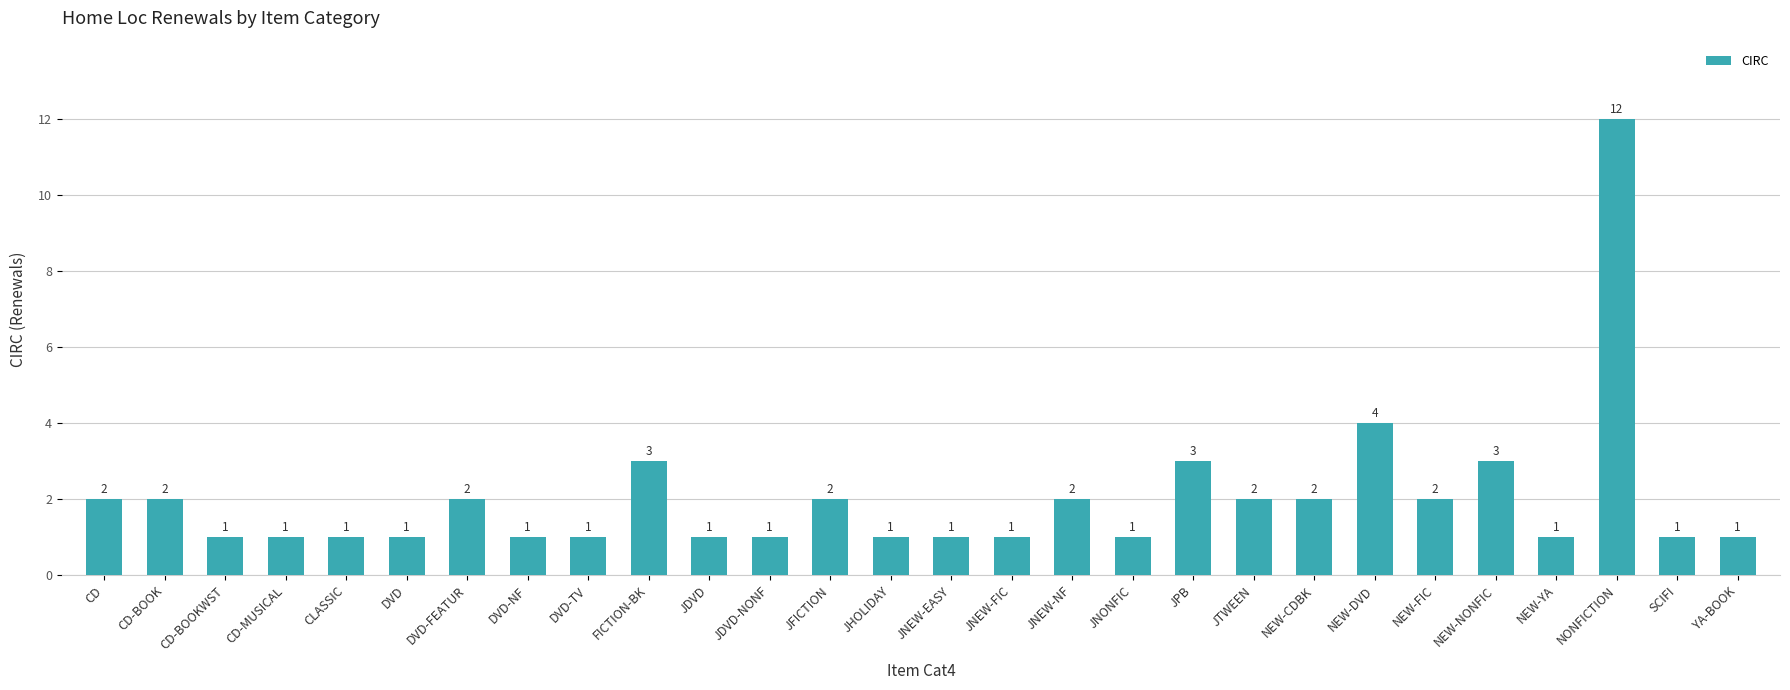

What is the difference between the second highest and second lowest values?

3